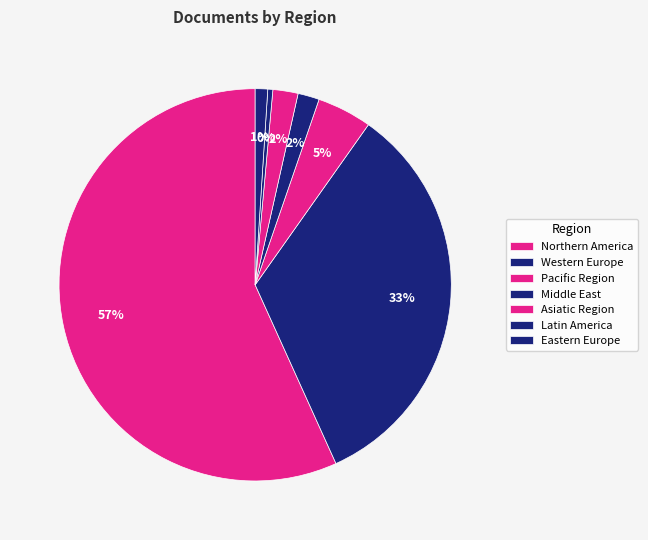

How many segments does this pie chart have?

7